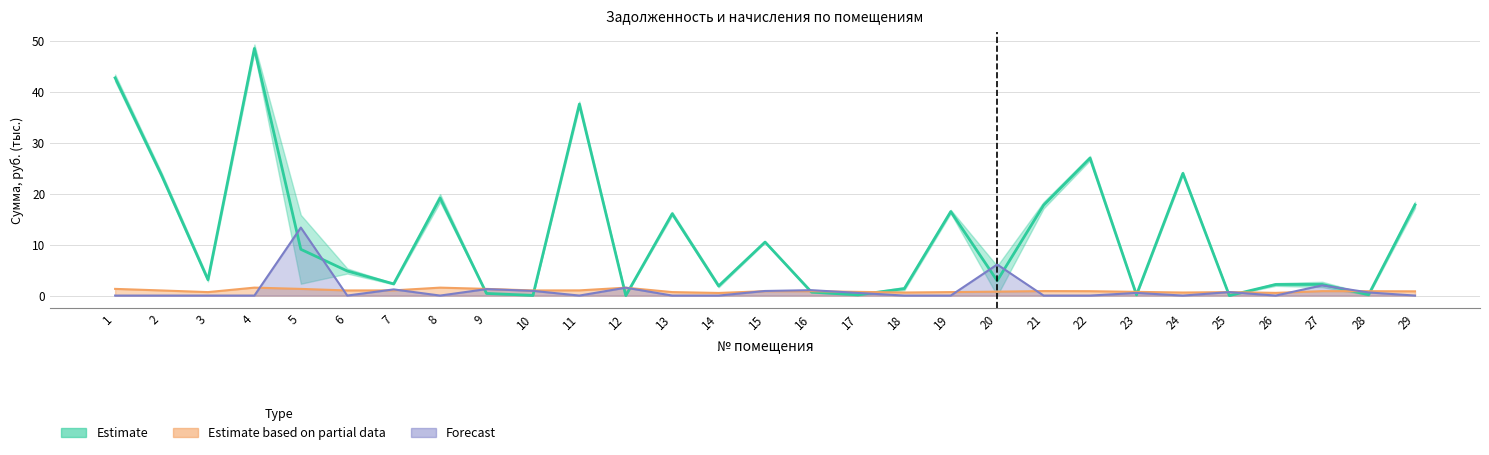

Does the chart display data point markers on the line(s)?

No